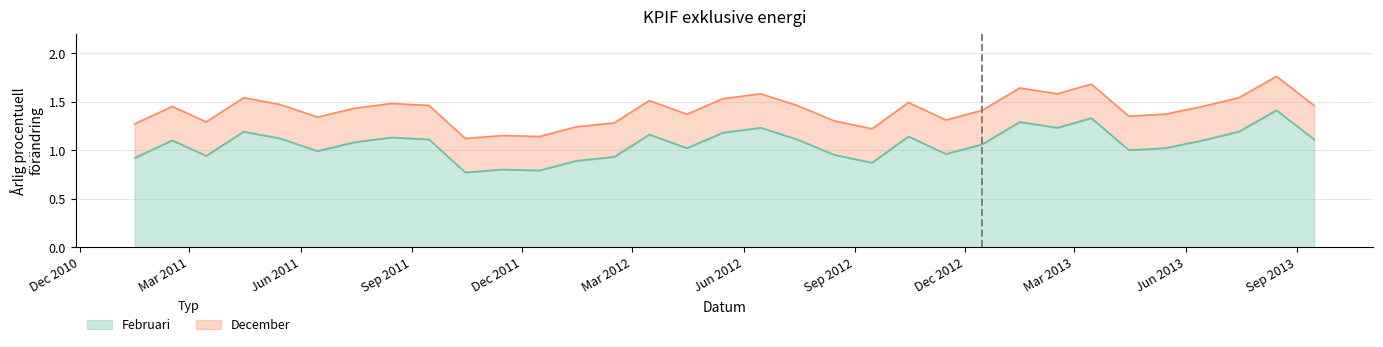

What is the difference between the second highest and second lowest values in the December series?

0.5